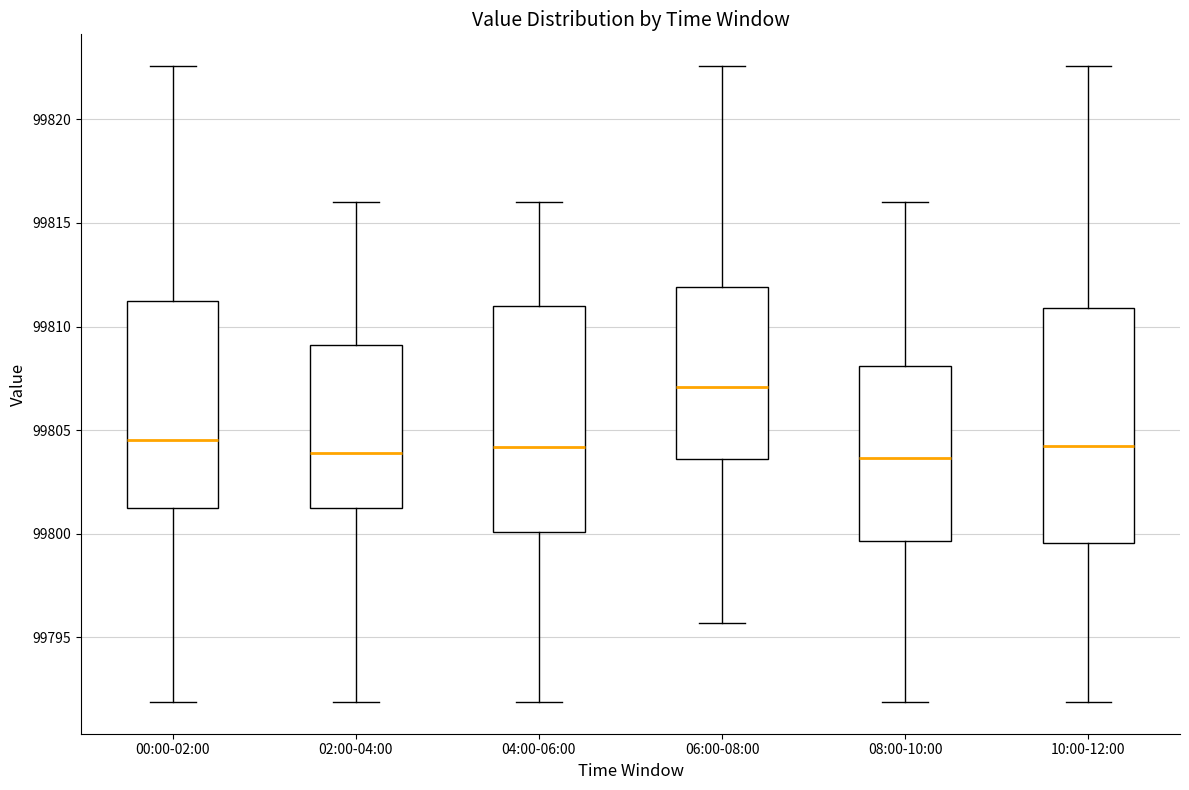

Reading left to right, read every box against the y-axis: the position of its median line, the range the box covers, and the ends of its whiskers. The values are not printed on the chart, so give them approximately, as read against the axis.

00:00-02:00: median 99804.5, box 99801.0 to 99811.0, whiskers 99792.0 to 99822.5
02:00-04:00: median 99804.0, box 99801.0 to 99809.0, whiskers 99792.0 to 99816.0
04:00-06:00: median 99804.0, box 99800.0 to 99811.0, whiskers 99792.0 to 99816.0
06:00-08:00: median 99807.0, box 99803.5 to 99812.0, whiskers 99795.5 to 99822.5
08:00-10:00: median 99803.5, box 99799.5 to 99808.0, whiskers 99792.0 to 99816.0
10:00-12:00: median 99804.0, box 99799.5 to 99811.0, whiskers 99792.0 to 99822.5